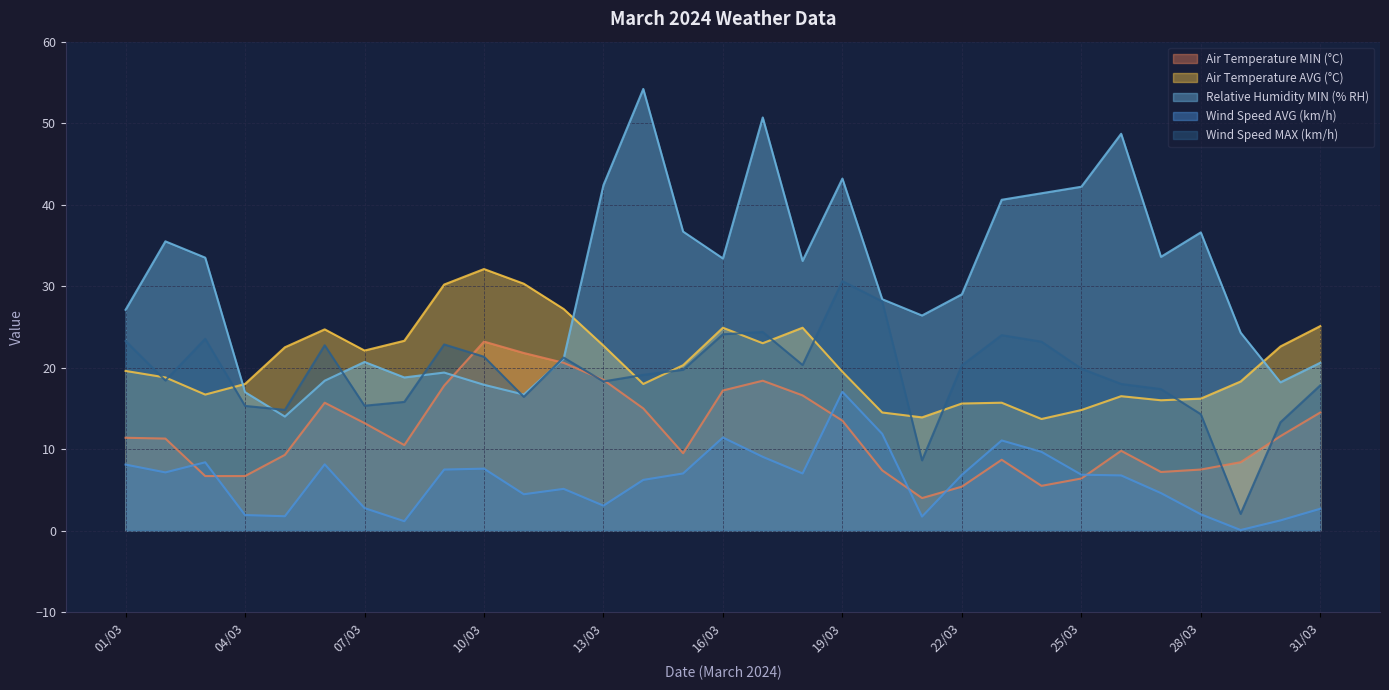

What is the sum of all Wind Speed MAX (km/h) values?

594.7